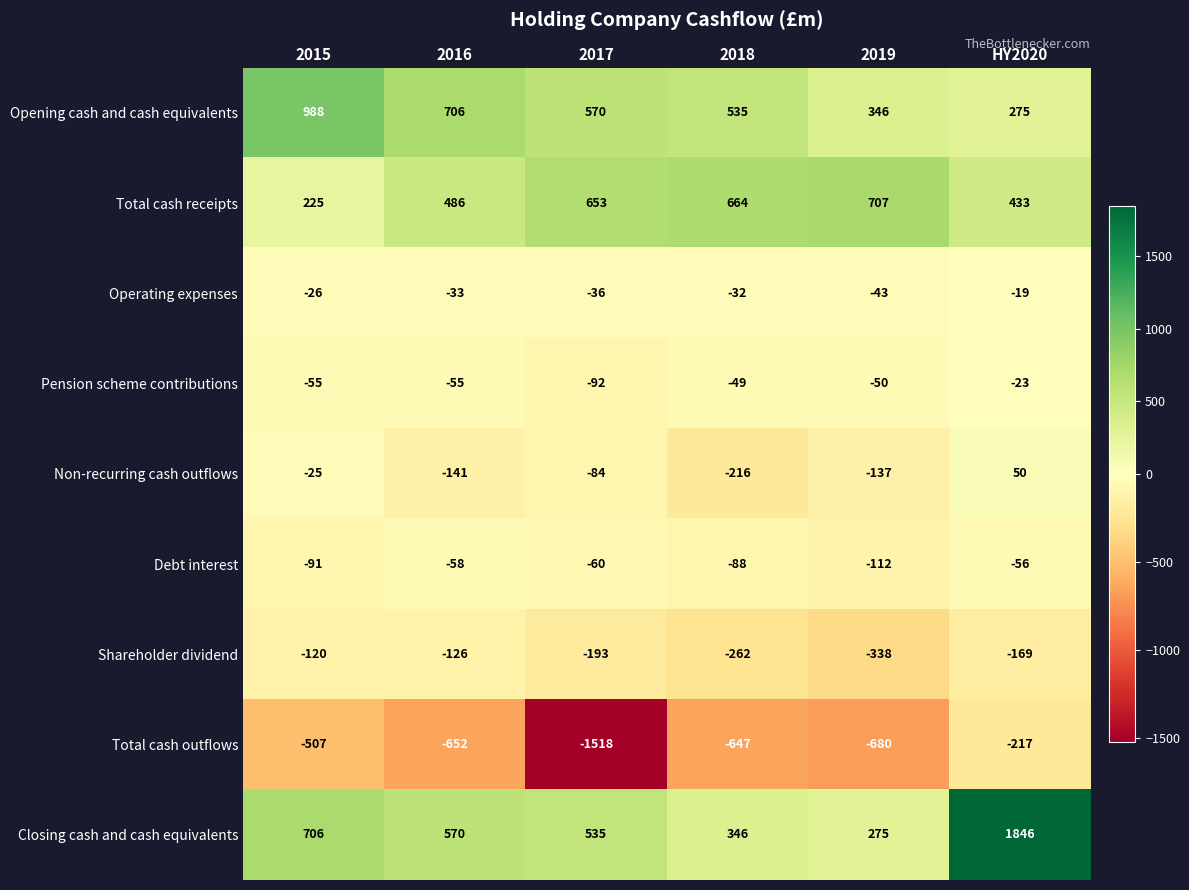

What is the difference between the maximum and minimum values in the Opening cash and cash equivalents series?

713